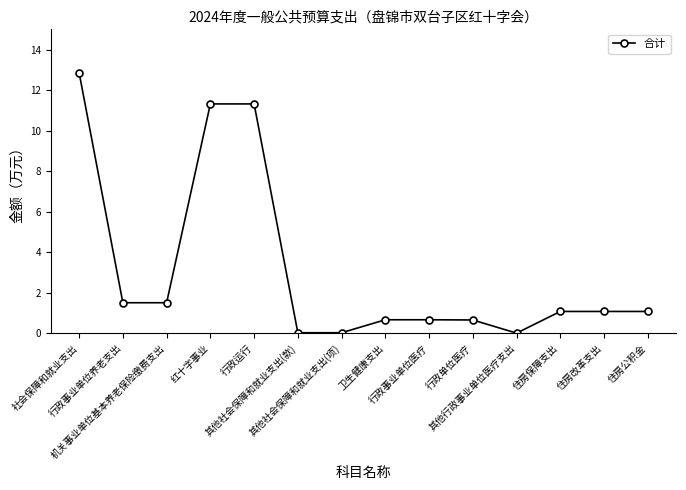

What is the sum of all values?

43.8